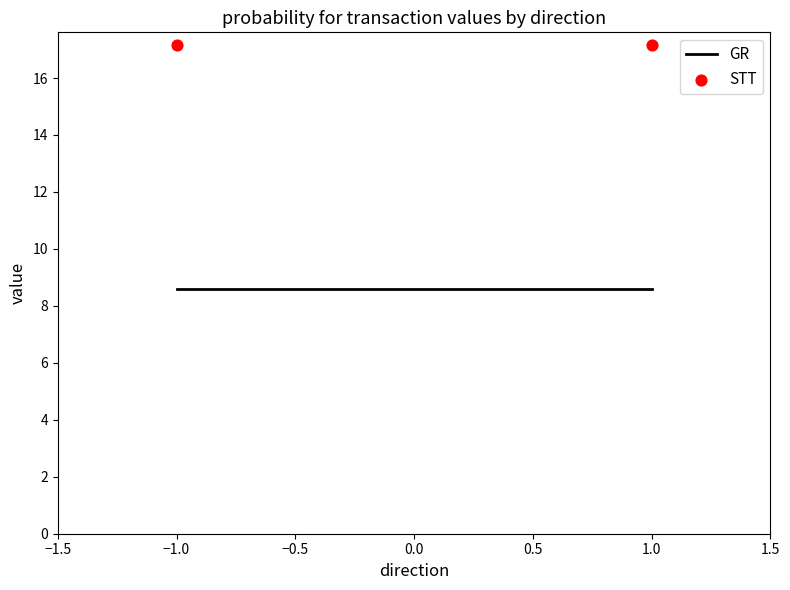

Which series has the widest spread of Y values?

GR